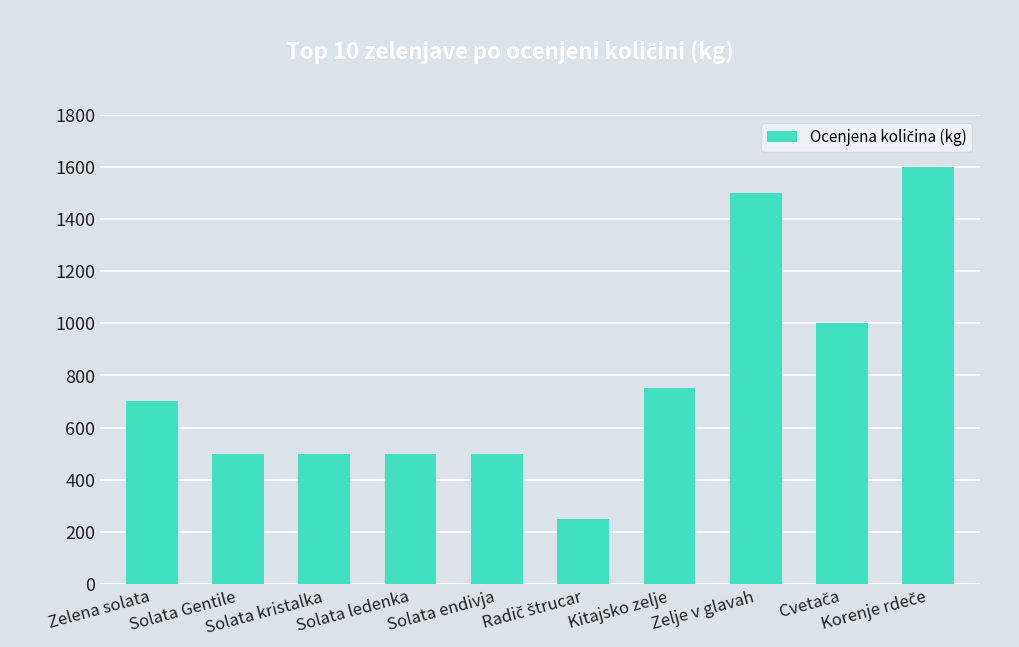

How many data points does each series have?

10